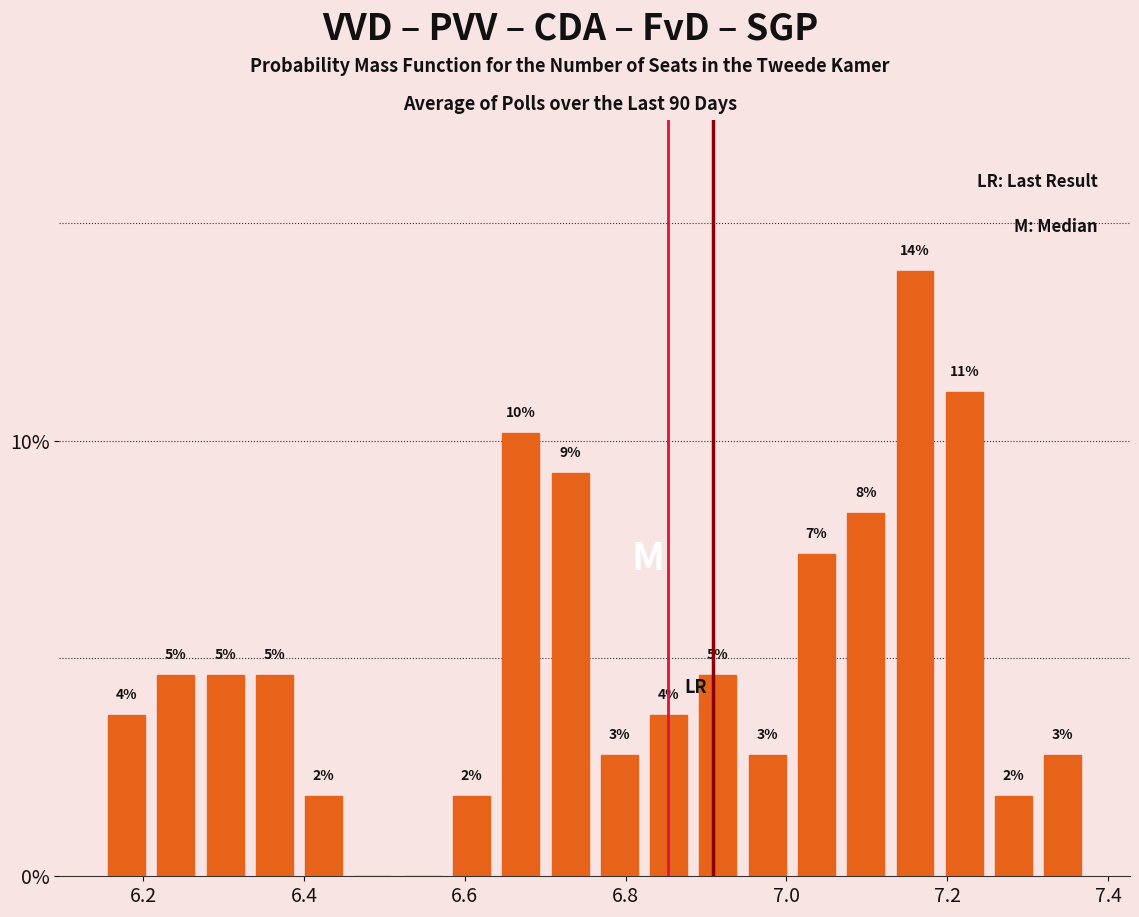

Read against the x-axis, roughly where is the centre of the tallest bar?

7.16